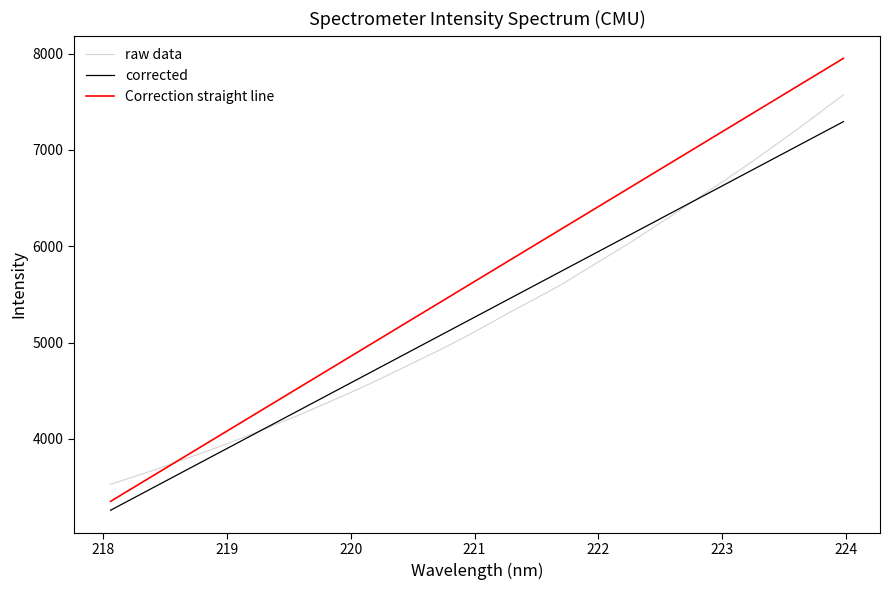

What is the maximum value shown in the chart?

7950.0